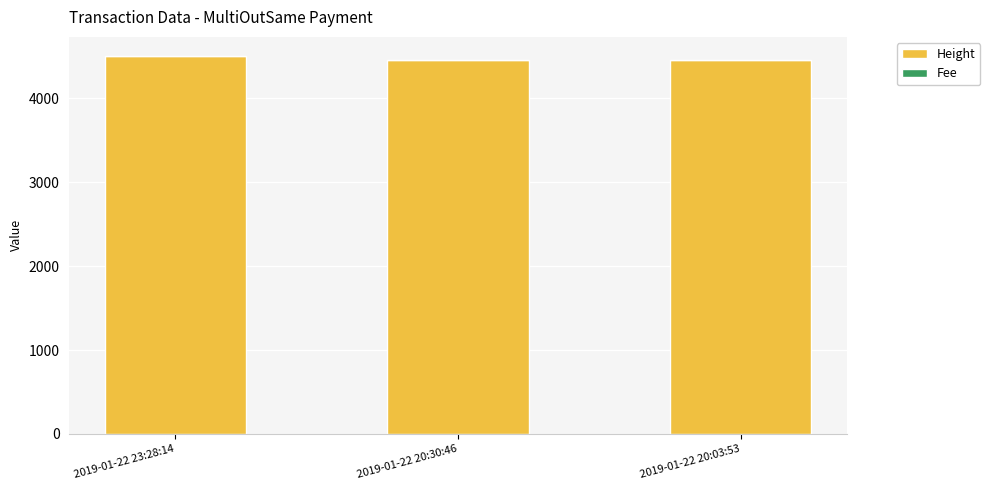

What is the sum of all Height values?

13417.0